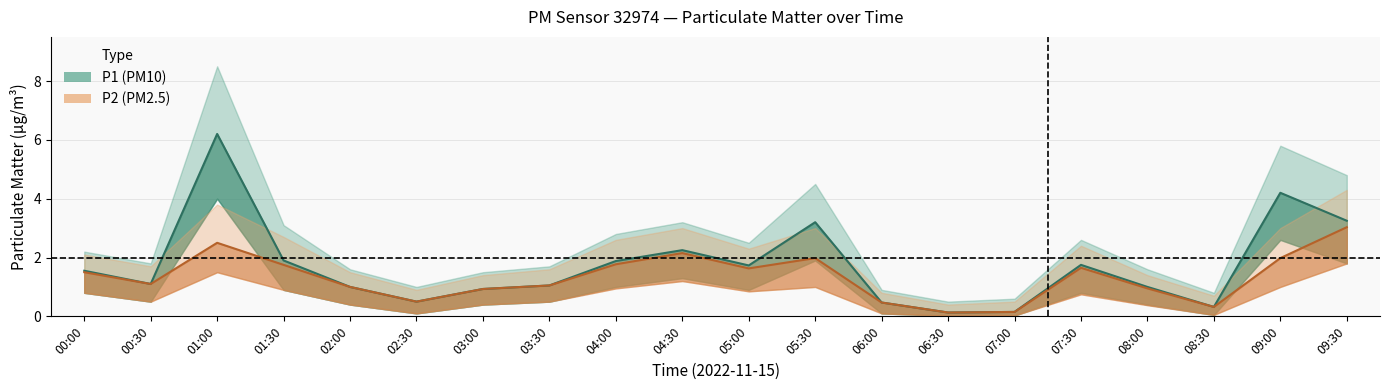

How many data points in P2 mean are less than 1?

7